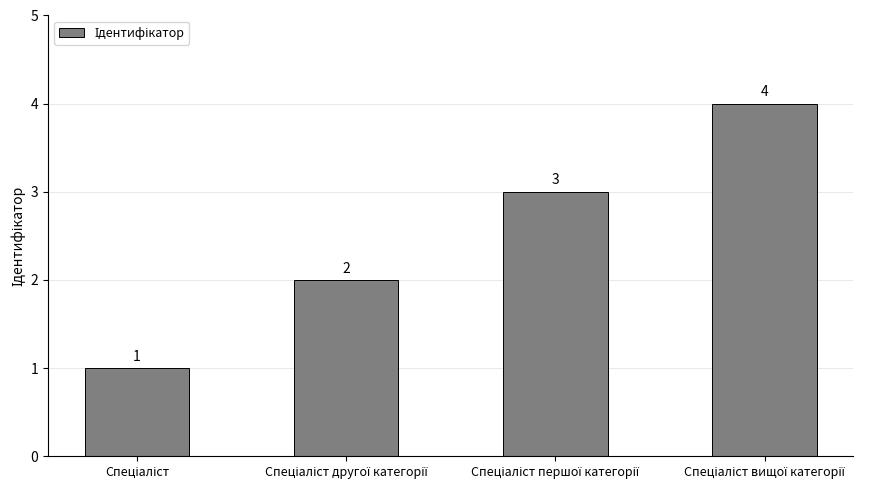

How many values are between 2 and 4?

3